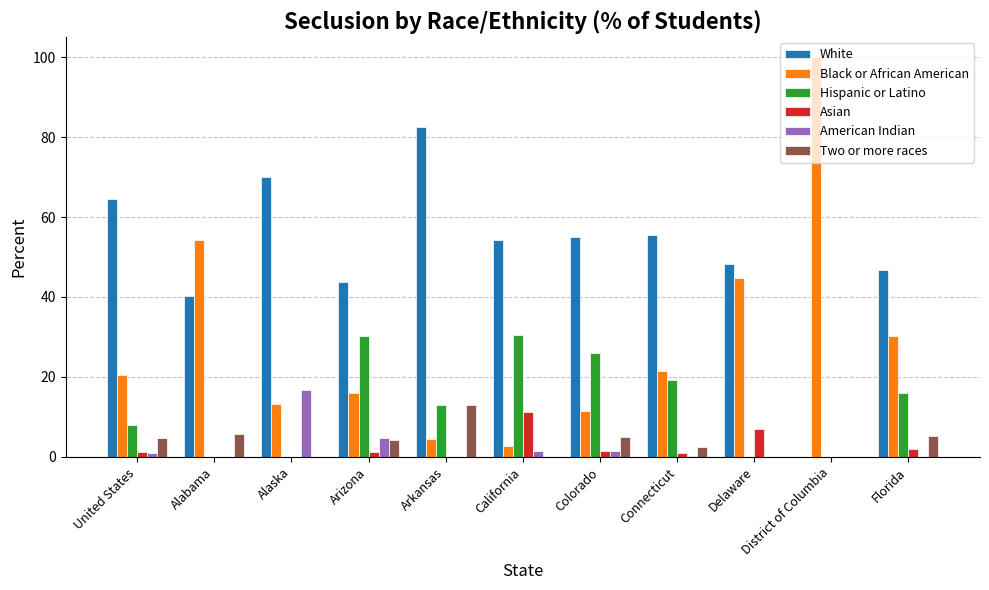

The value of Hispanic or Latino at California is 30.6. True or false?

True